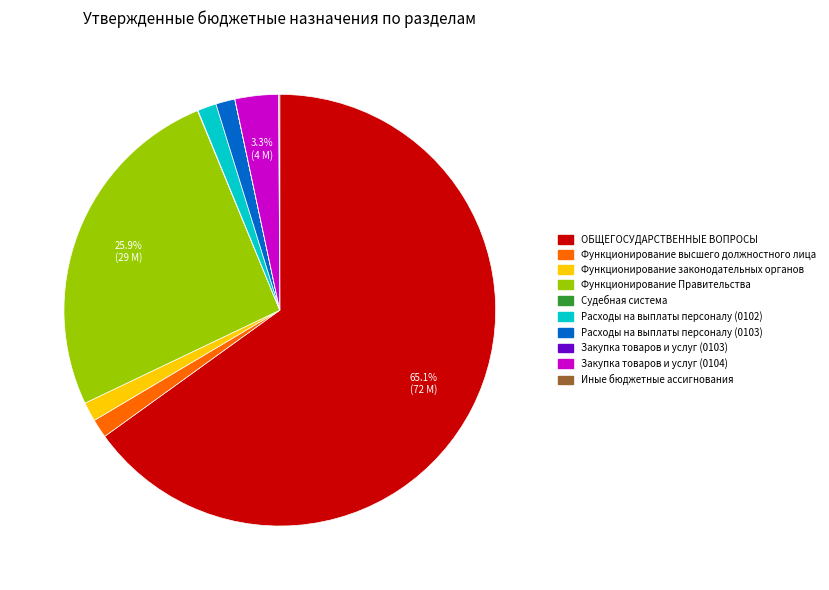

Does Функционирование законодательных органов represent more than half of the total?

No